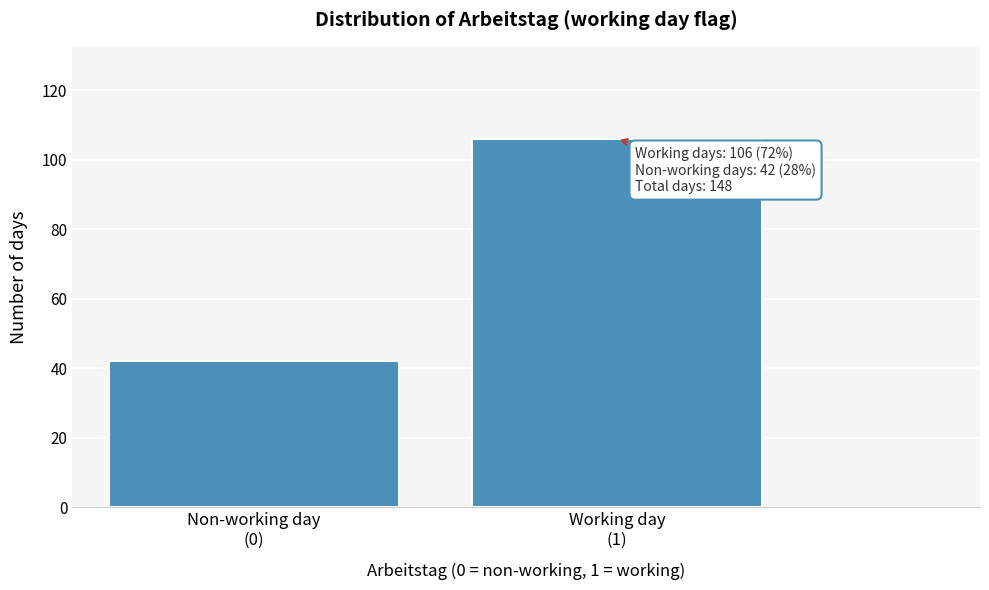

Reading left to right, list all the values displayed in this chart.

42	106